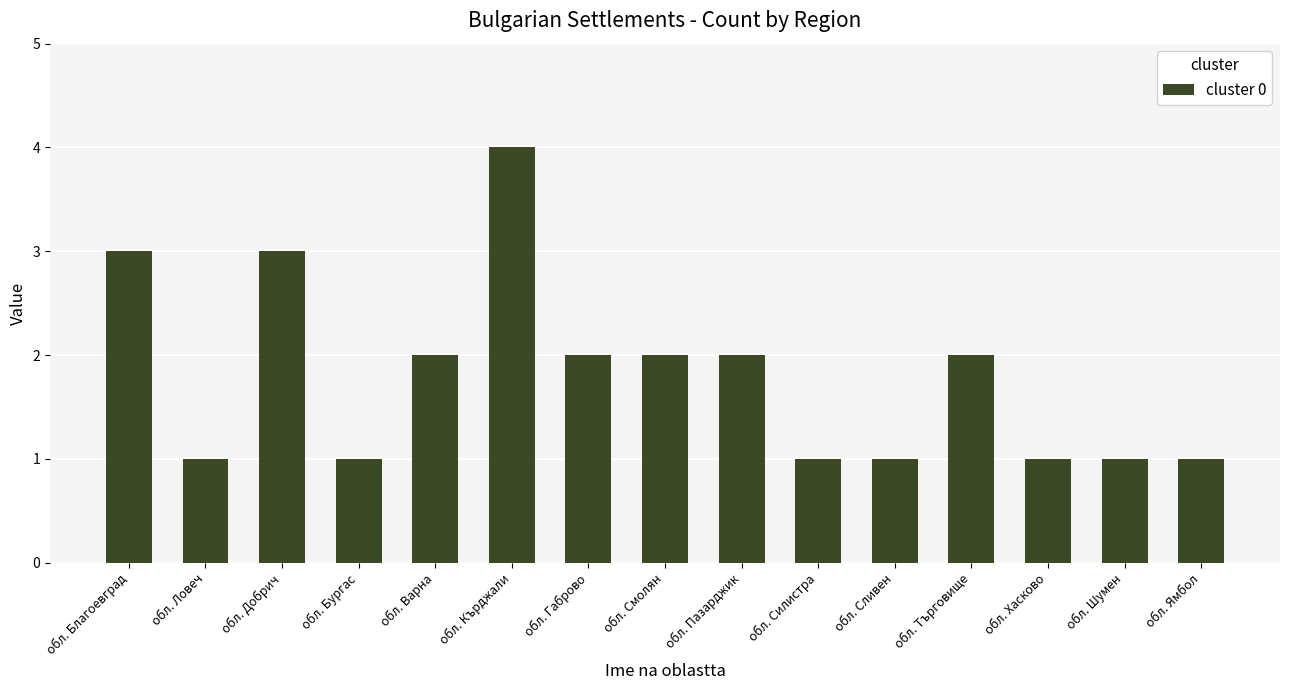

What is the change in value from обл. Благоевград to обл. Ямбол?

-2